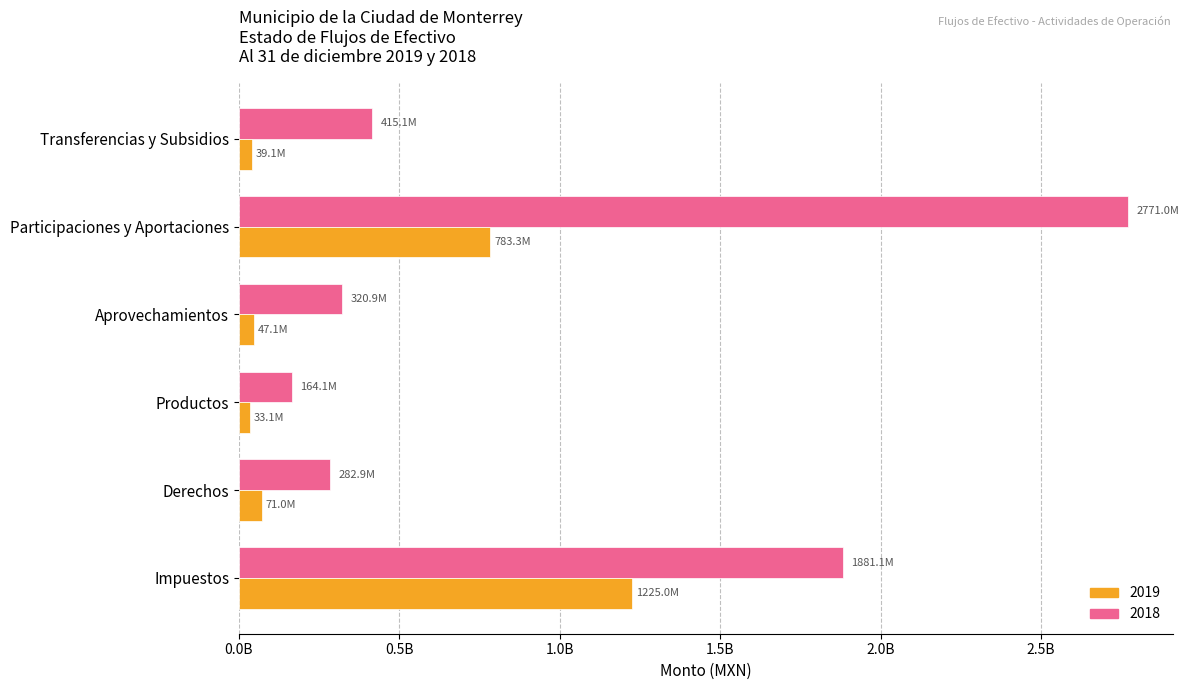

Rank the categories by 2018 value from lowest to highest.

Productos, Derechos, Aprovechamientos, Transferencias y Subsidios, Impuestos, Participaciones y Aportaciones